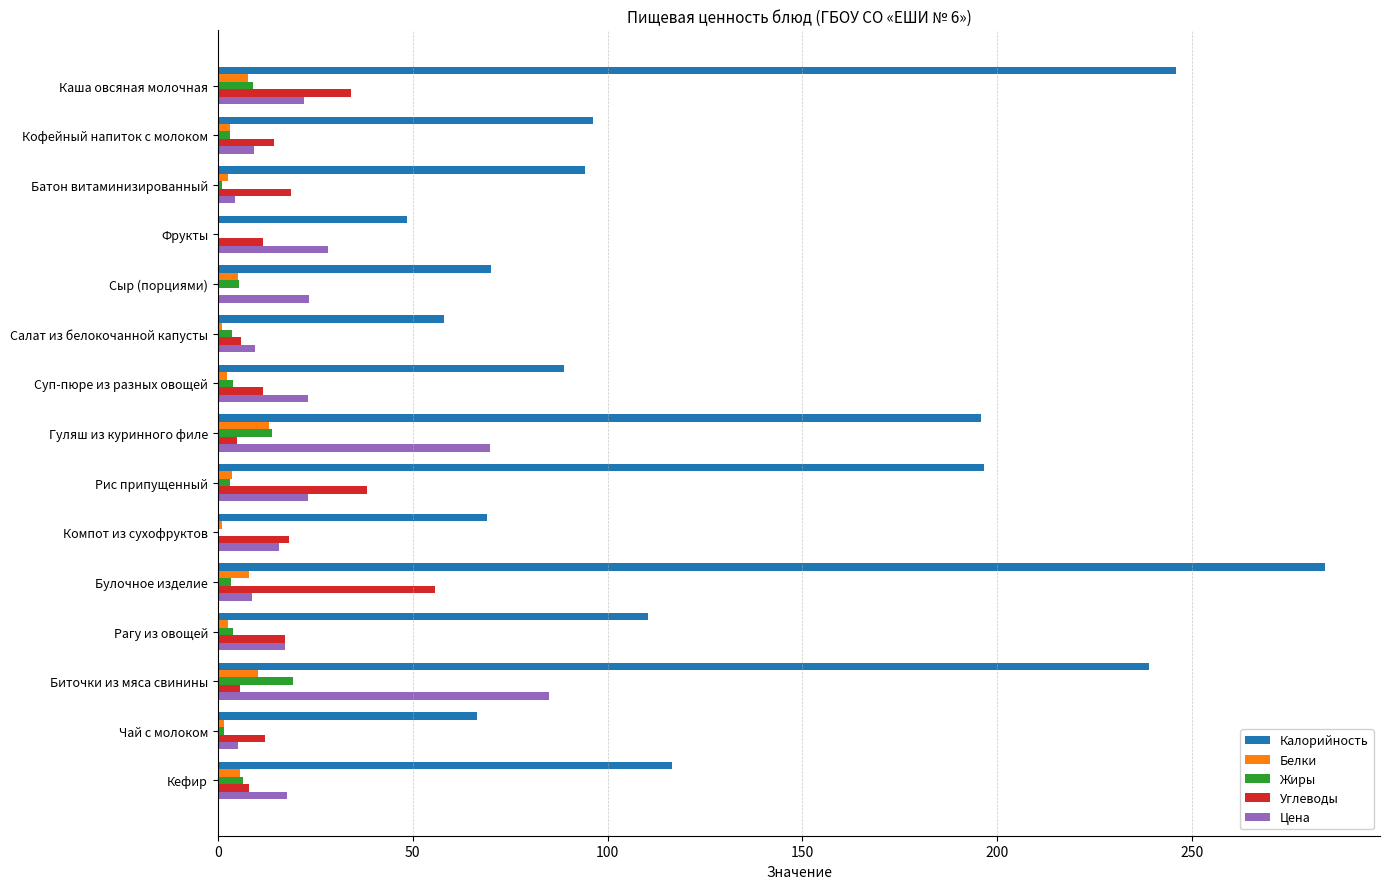

Which series has the largest range (max minus min)?

Калорийность